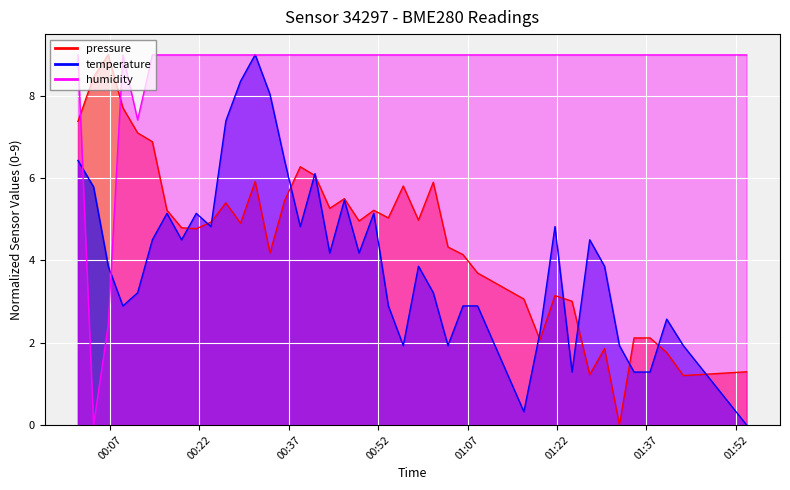

What is the value of the temperature point at the 12th from the left?

8.4